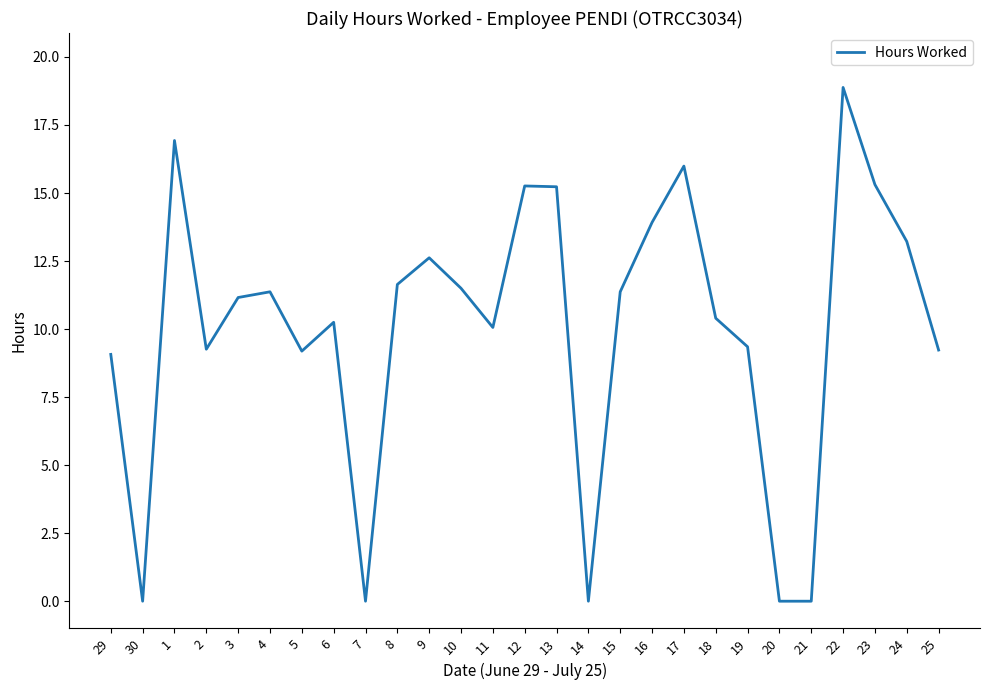

True or false: the data shows 18.9 at 22.

True